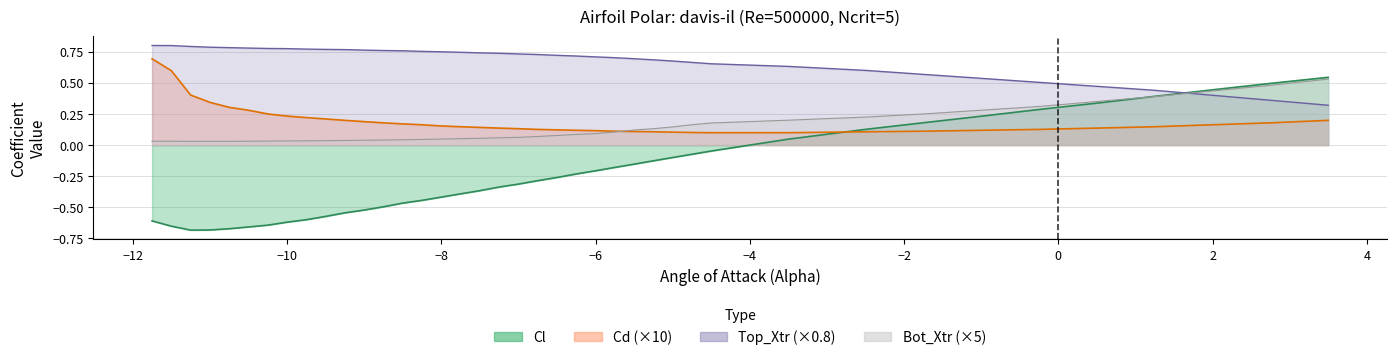

After their last crossing, which series has the higher values: Top_Xtr or Cl?

Cl